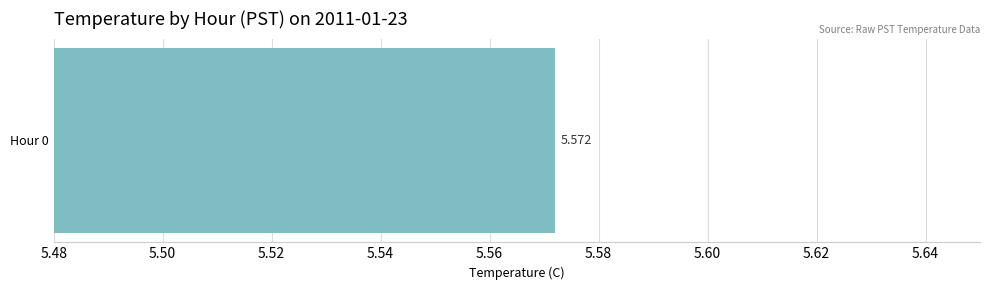

Are the bars grouped side by side (vs. stacked)?

No